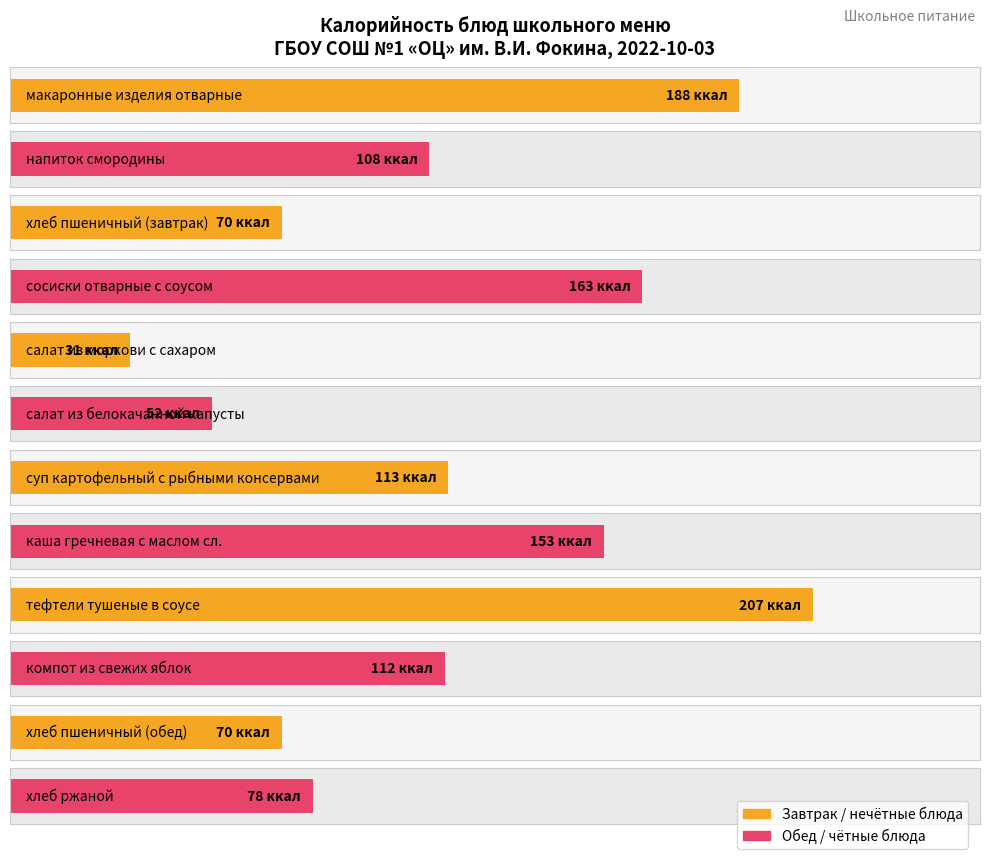

What is the smallest value displayed?

31